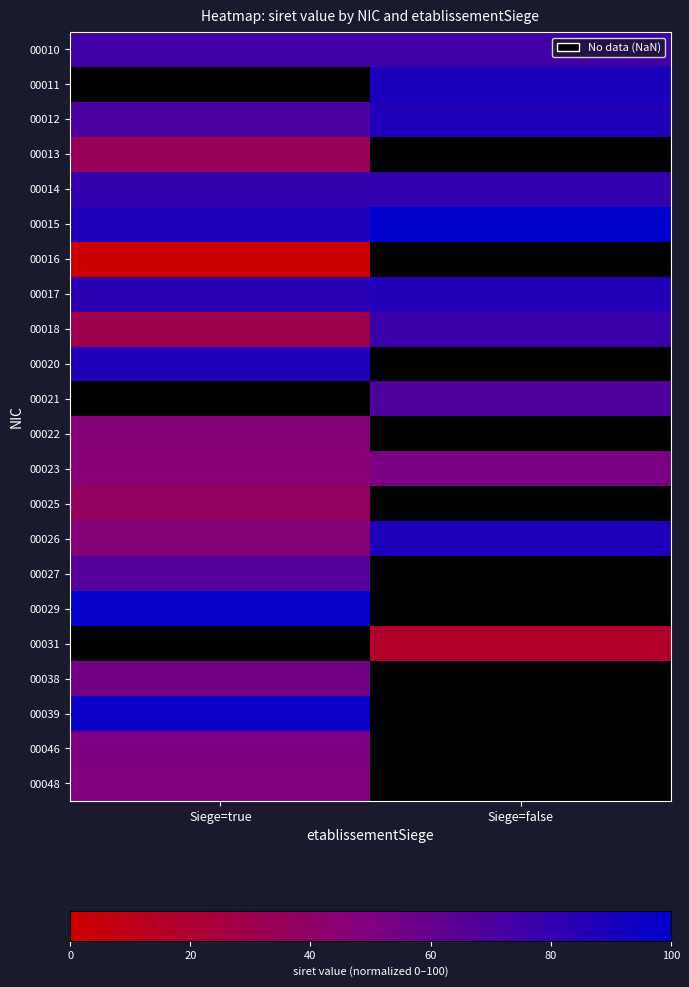

How many series are shown in this chart?

22